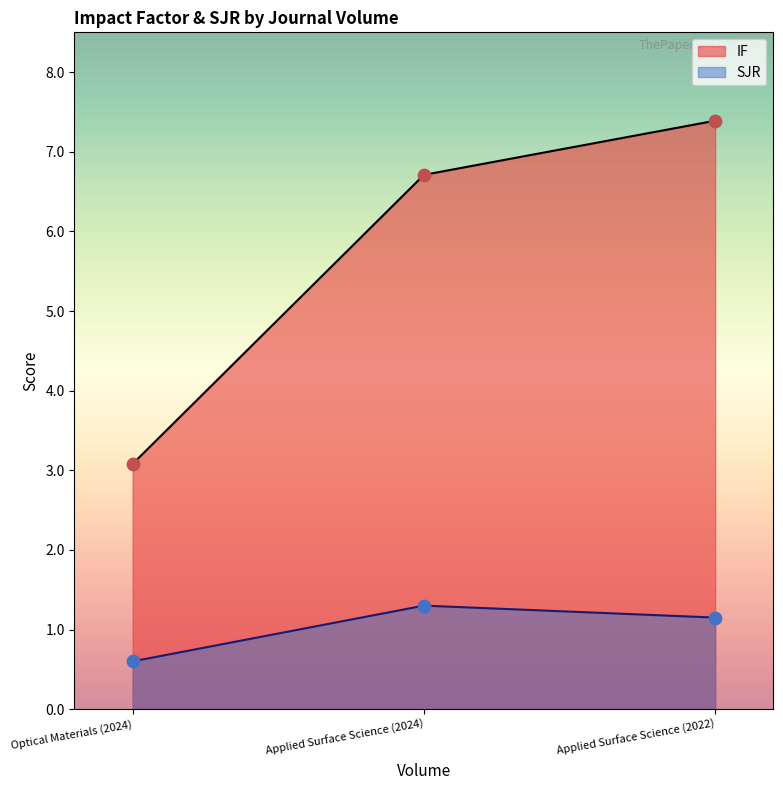

Is the value of SJR at Optical Materials (2024) greater than the value of IF at Optical Materials (2024)?

No